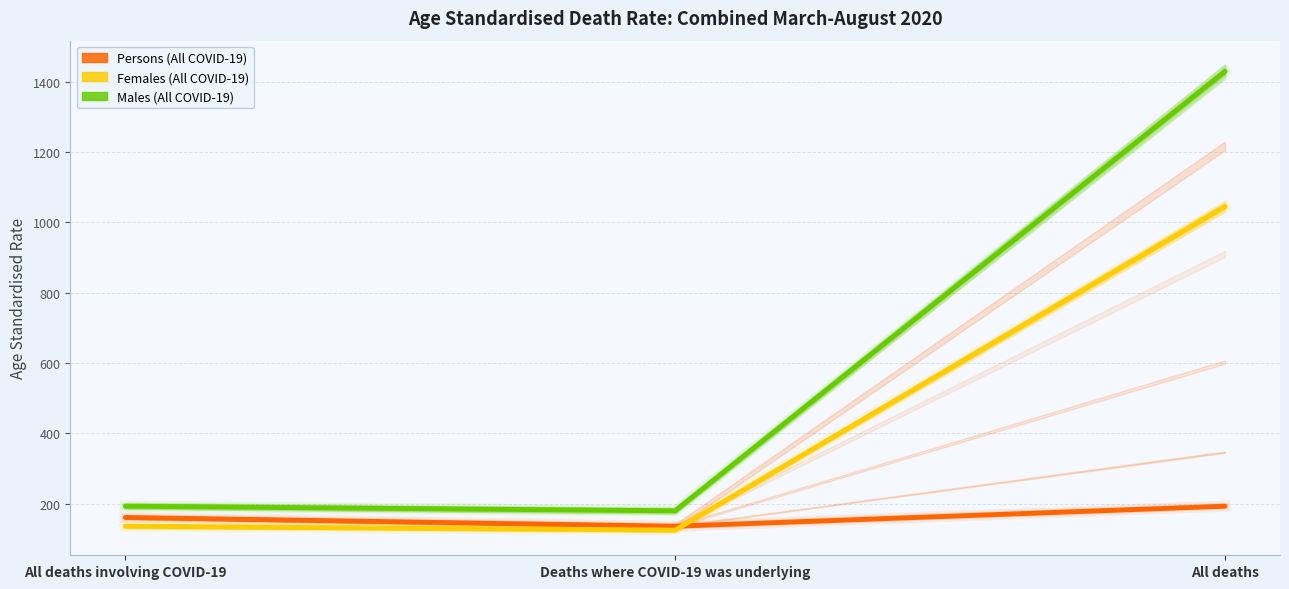

List the labels in order of Persons (All COVID-19) value, smallest first.

Deaths where COVID-19 was underlying, All deaths involving COVID-19, All deaths